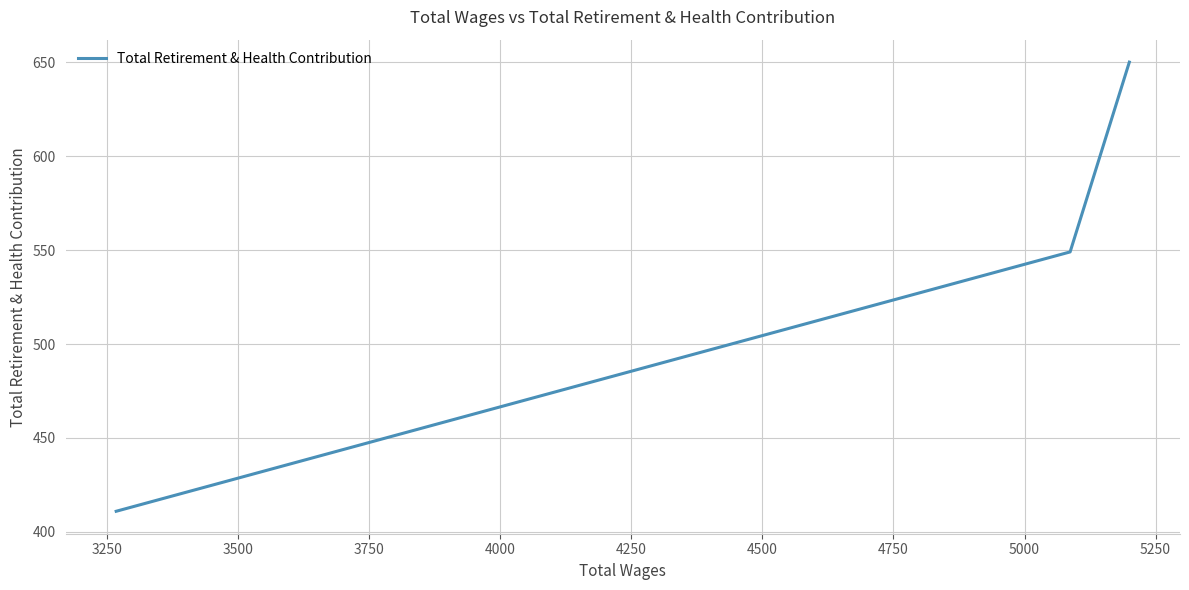

What is the smallest value displayed?

411